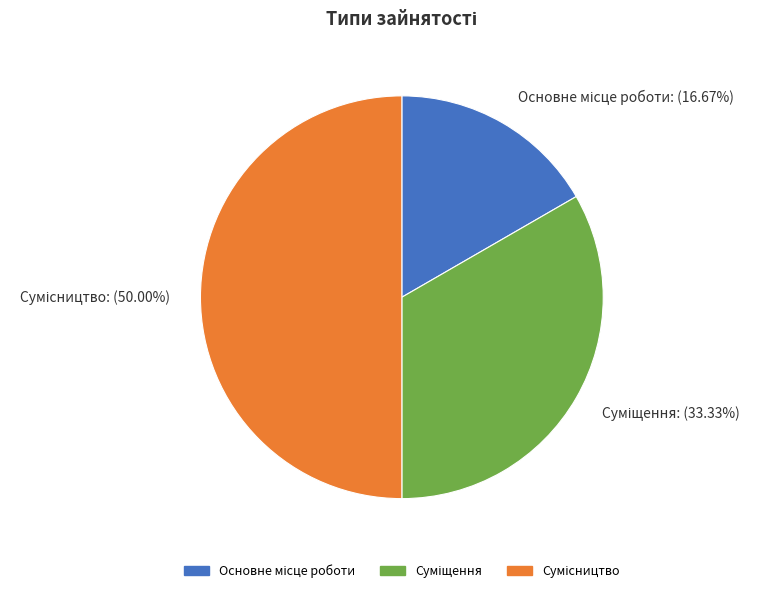

To the nearest percent, what is the difference between the largest and smallest slice percentages?

33%